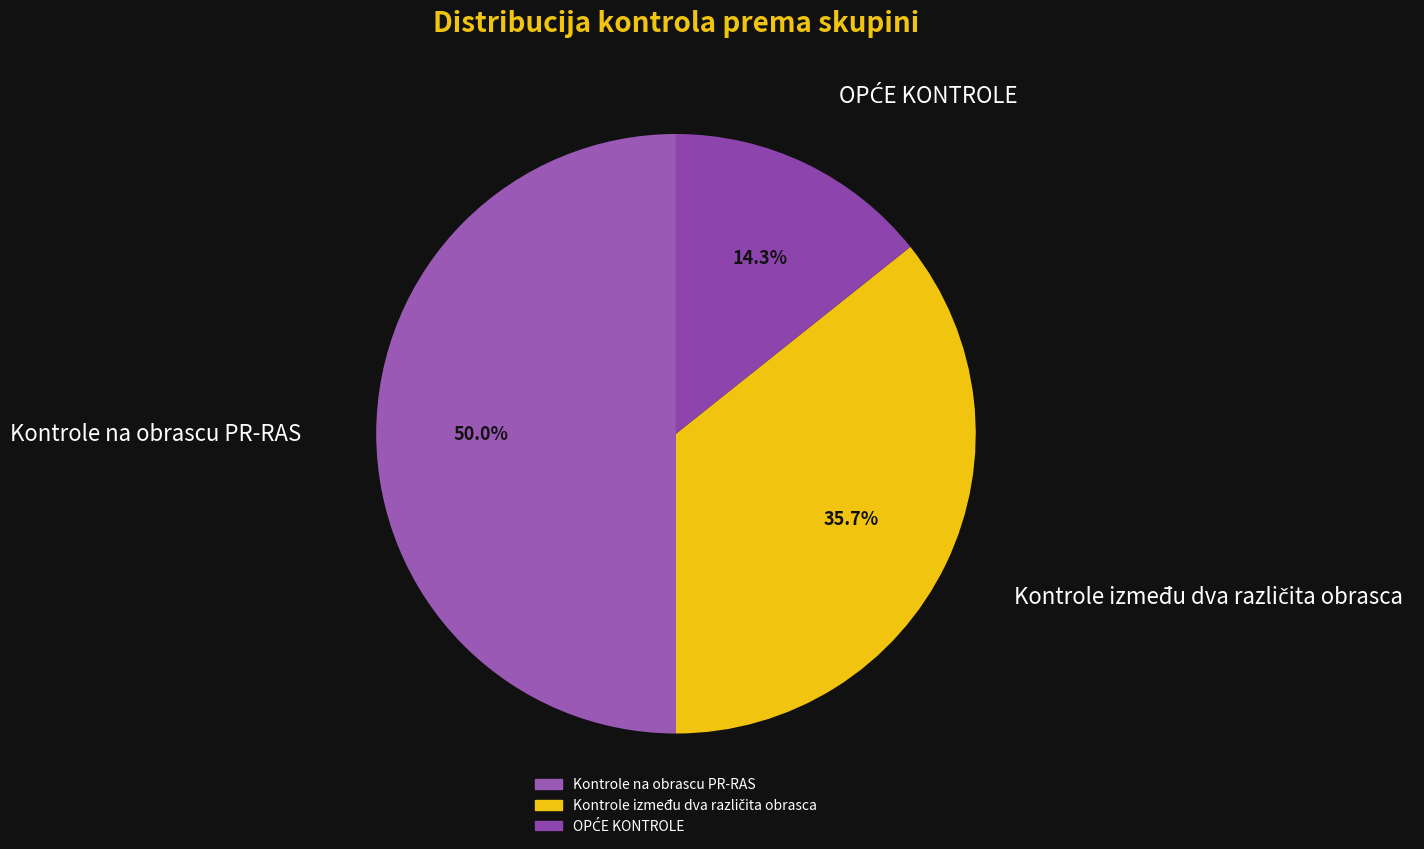

Which category has the biggest portion of the pie?

Kontrole na obrascu PR-RAS